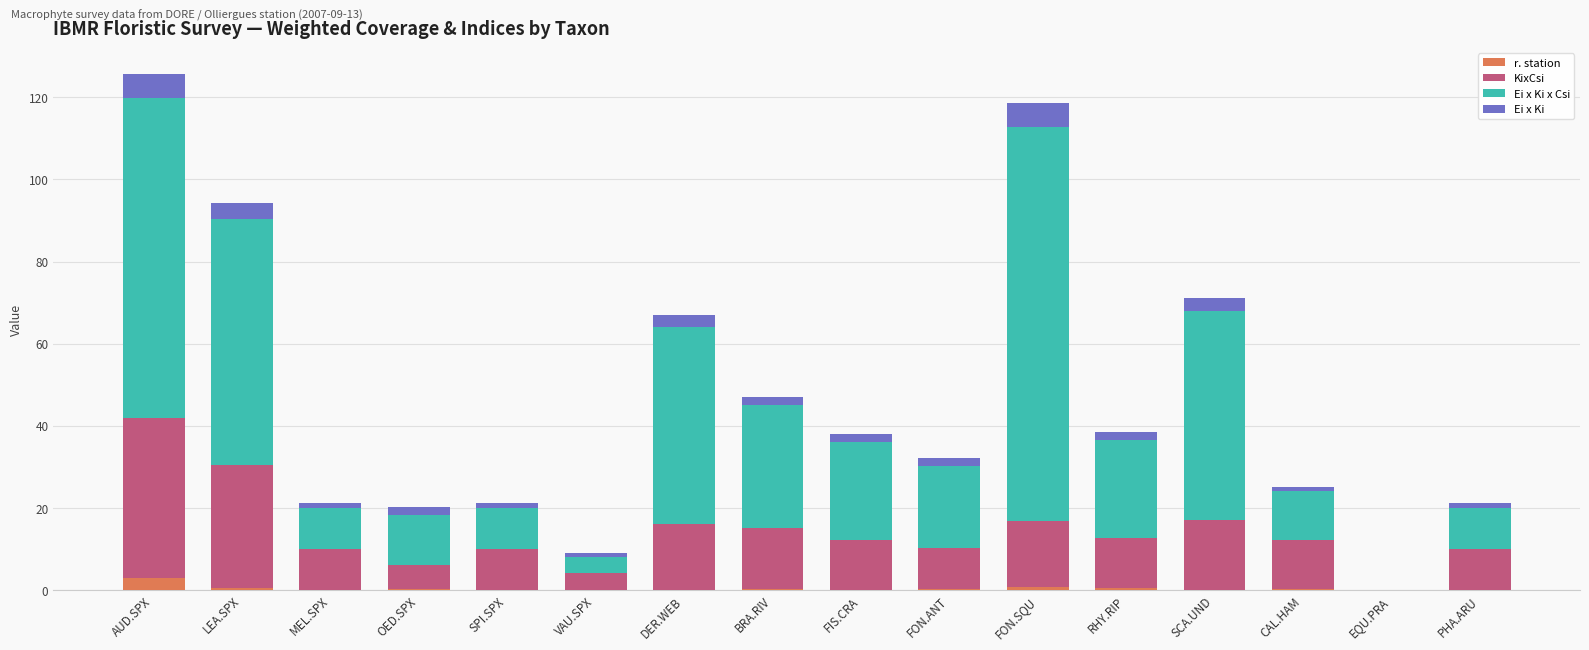

What are all the series names shown in the legend?

r. station, KixCsi, Ei x Ki x Csi, Ei x Ki